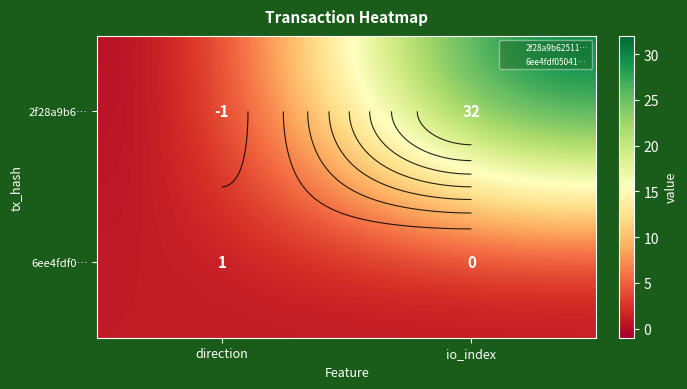

What is the approximate value of 6ee4fdf0… at direction?

1